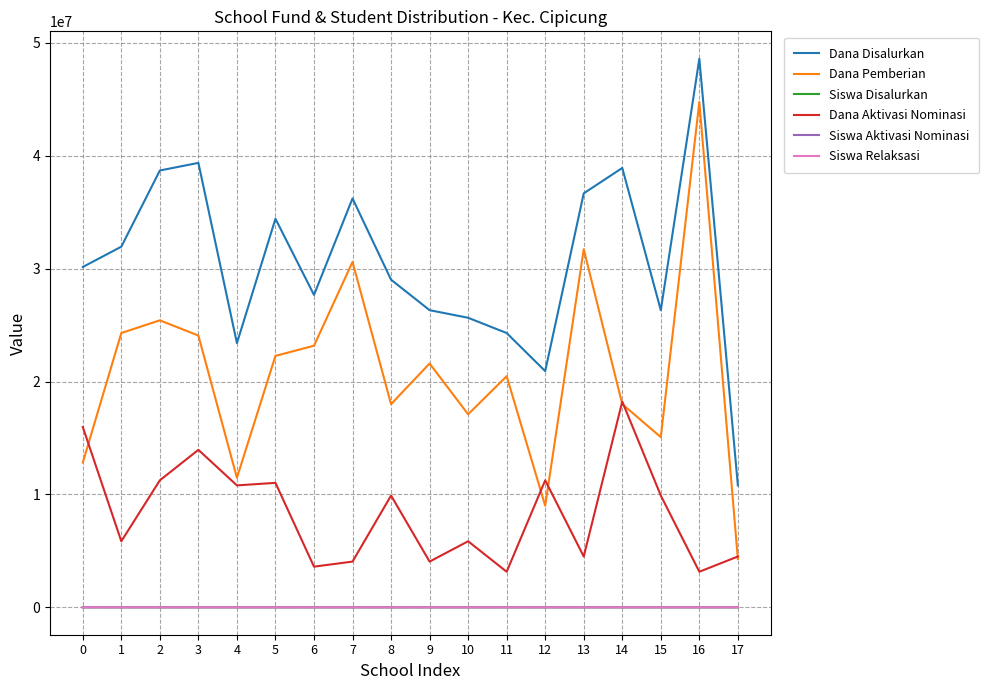

Which series has the largest total across all categories?

Dana Disalurkan